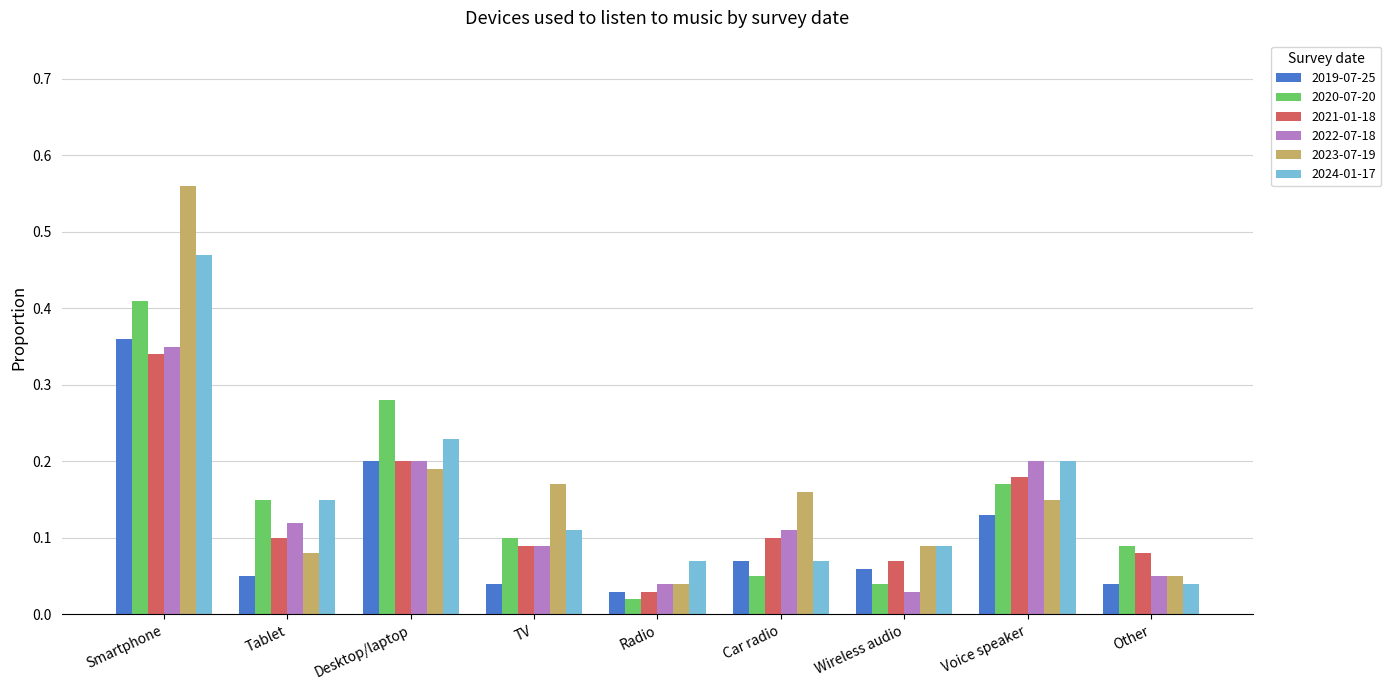

Is it true that 2024-01-17 equals 0.1 at Wireless audio?

True